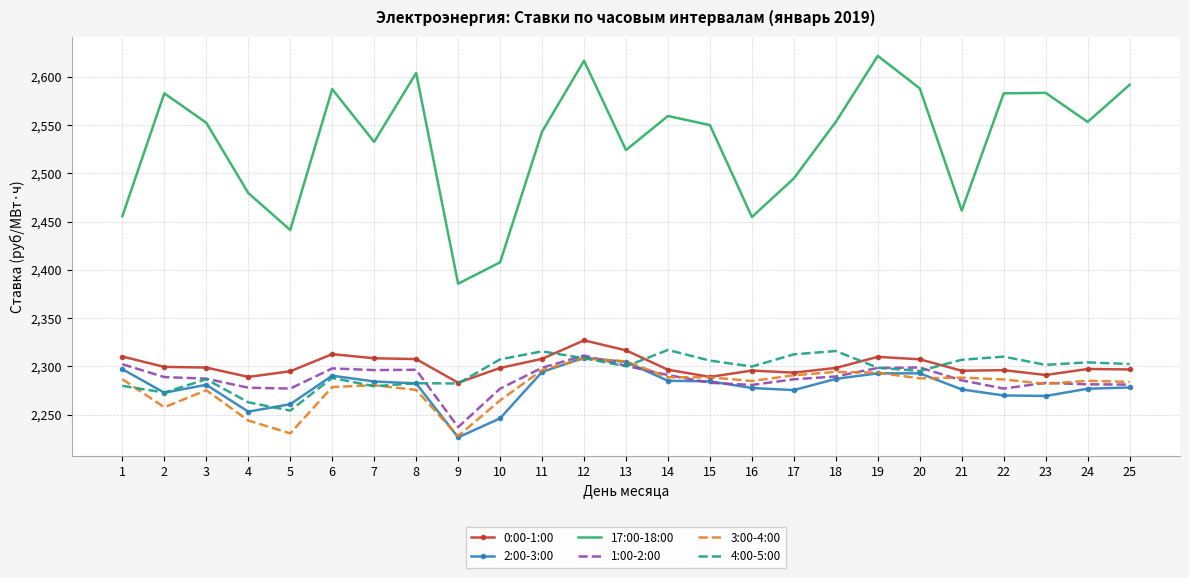

What are all the series names shown in the legend?

0:00-1:00, 2:00-3:00, 17:00-18:00, 1:00-2:00, 3:00-4:00, 4:00-5:00